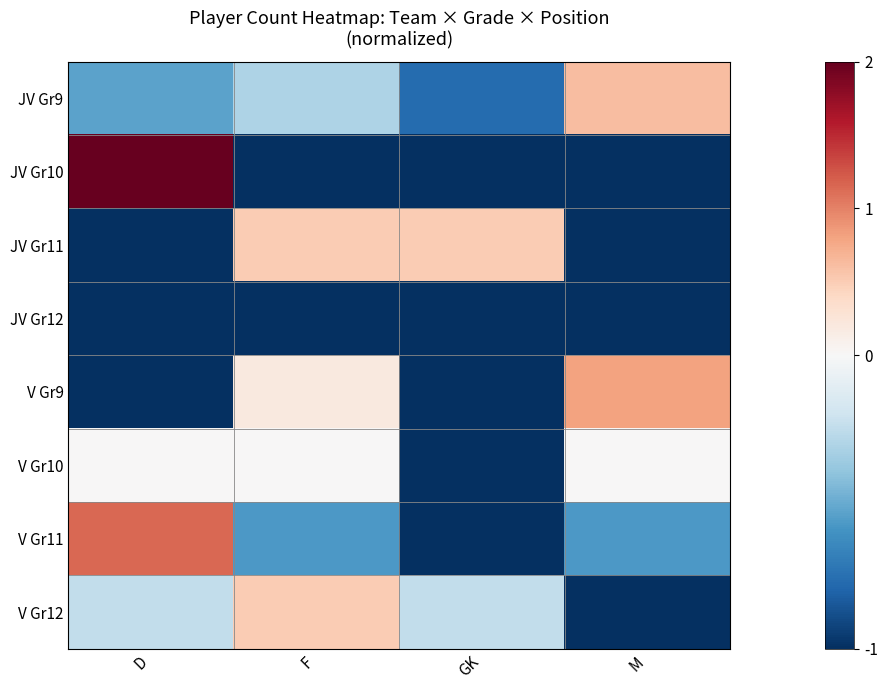

Which series changed the most between D and F?

JV Gr10